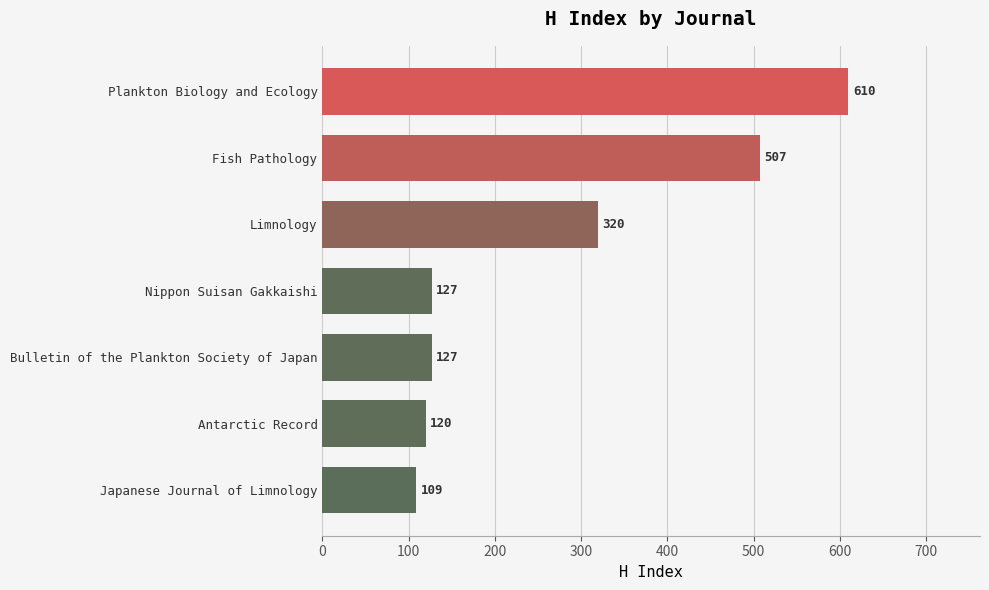

Which label corresponds to the largest value in the chart?

Plankton Biology and Ecology